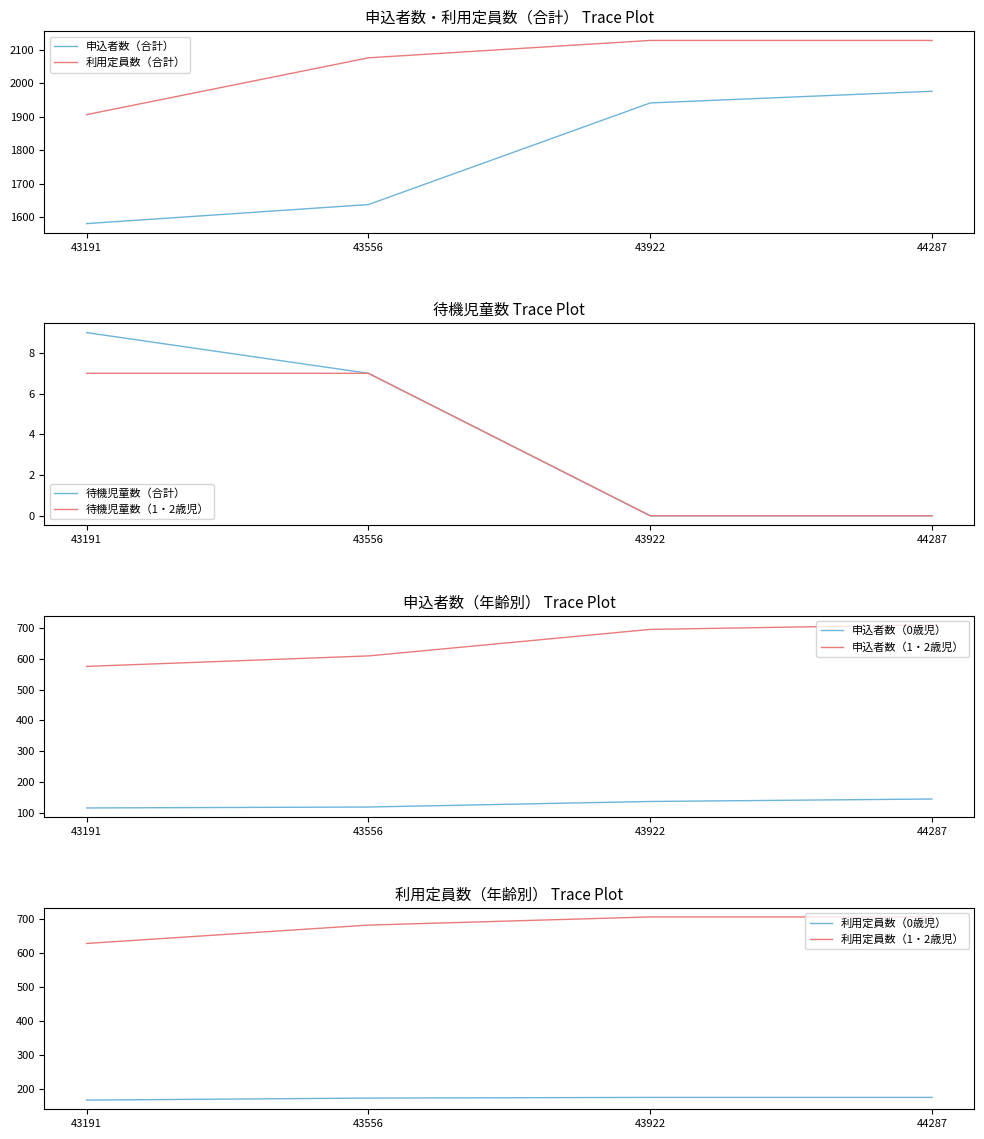

Is it true that 待機児童数 equals 9 at 43191?

True